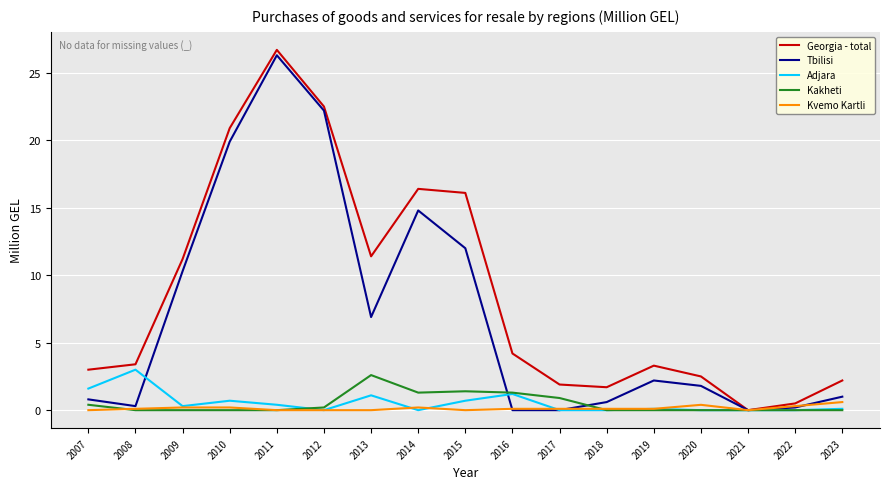

Is it true that Georgia - total equals 1.7 at 2018?

True